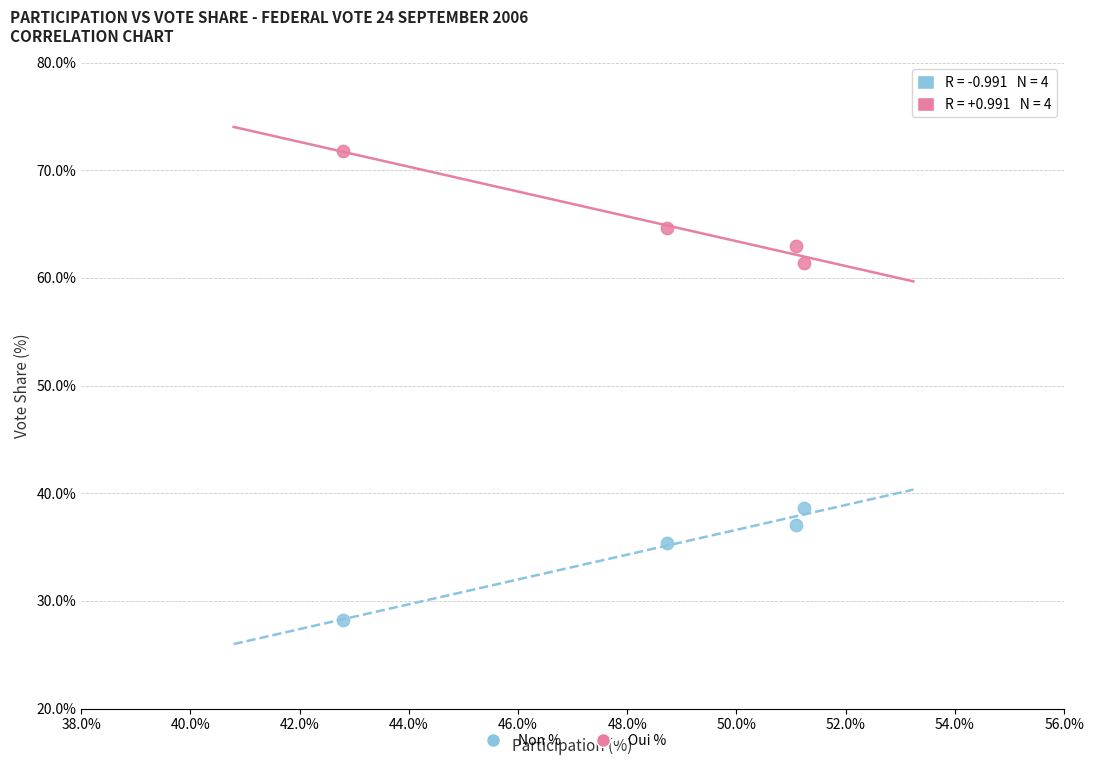

Which series reaches the maximum Y coordinate?

Oui %